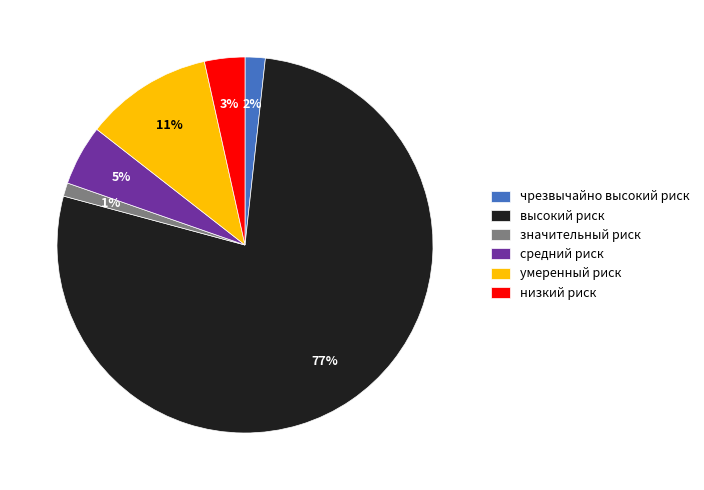

Which slice is the smallest?

значительный риск